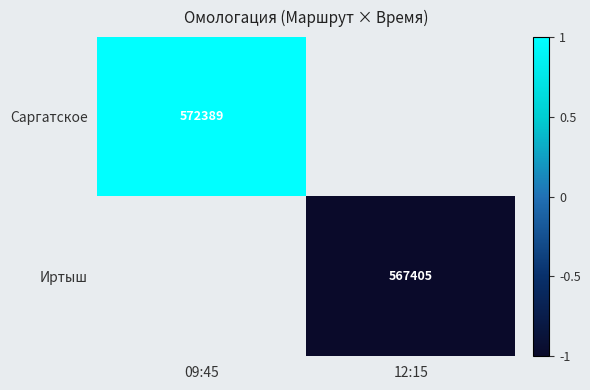

The value of Саргатское at 09:45 is 572389. True or false?

True